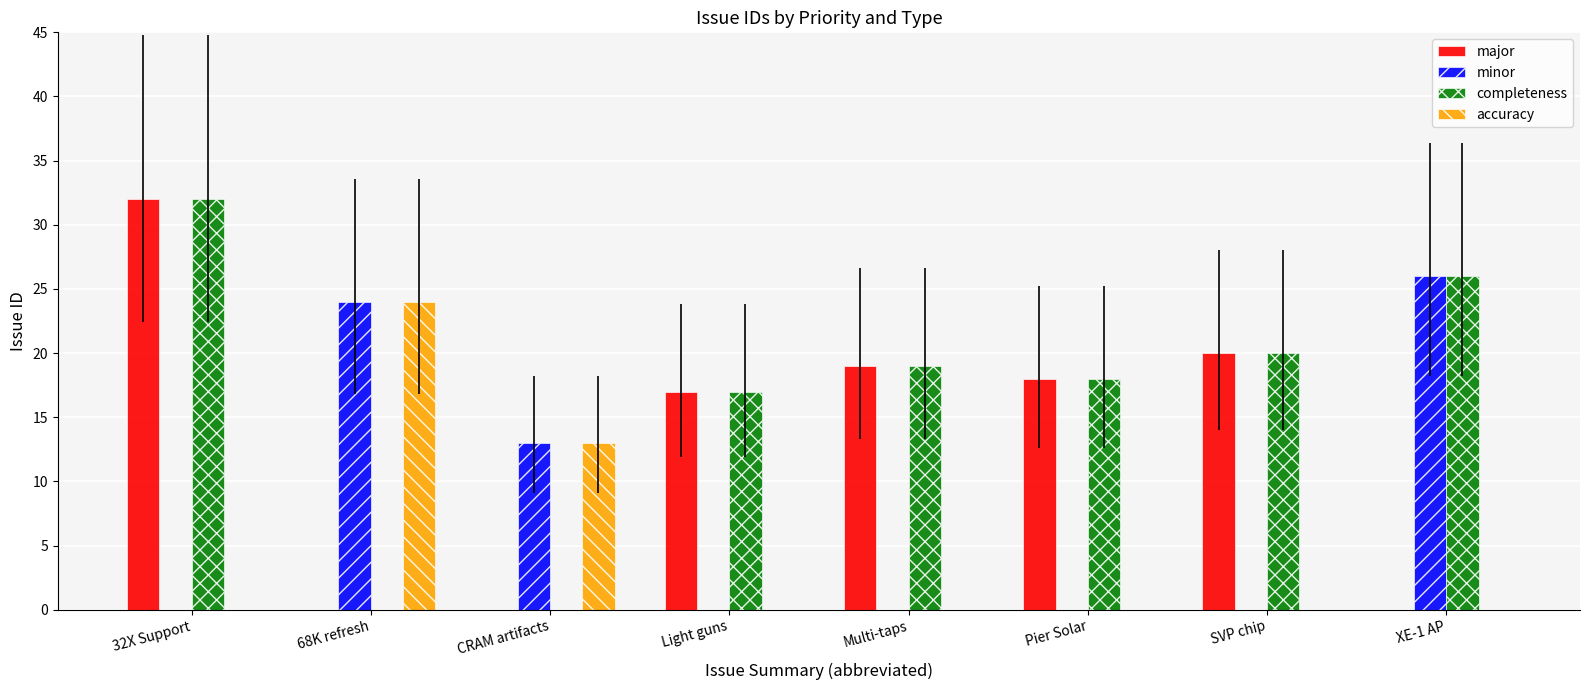

Are the bars grouped side by side (vs. stacked)?

Yes